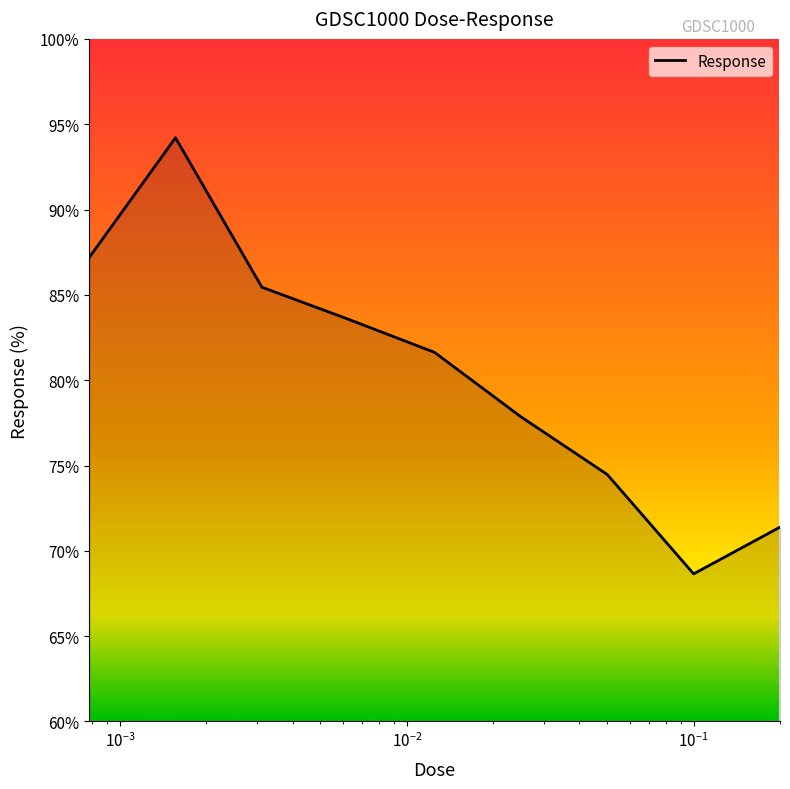

What is the greatest value displayed?

94.2